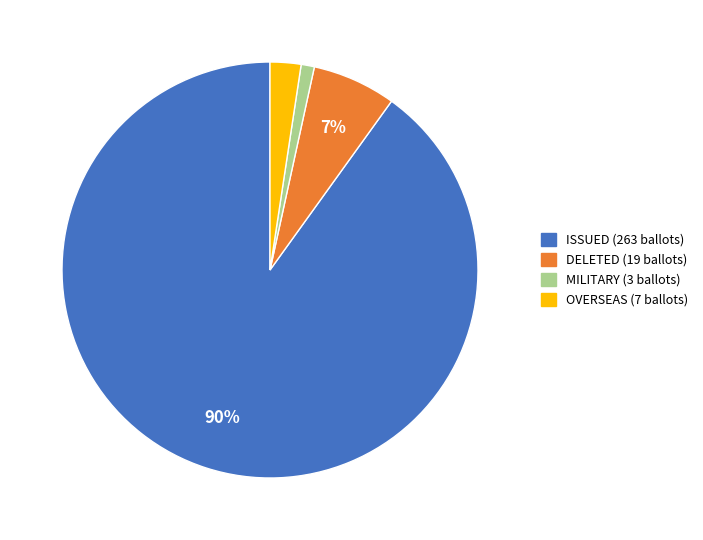

To the nearest percent, what is the average slice percentage?

25%